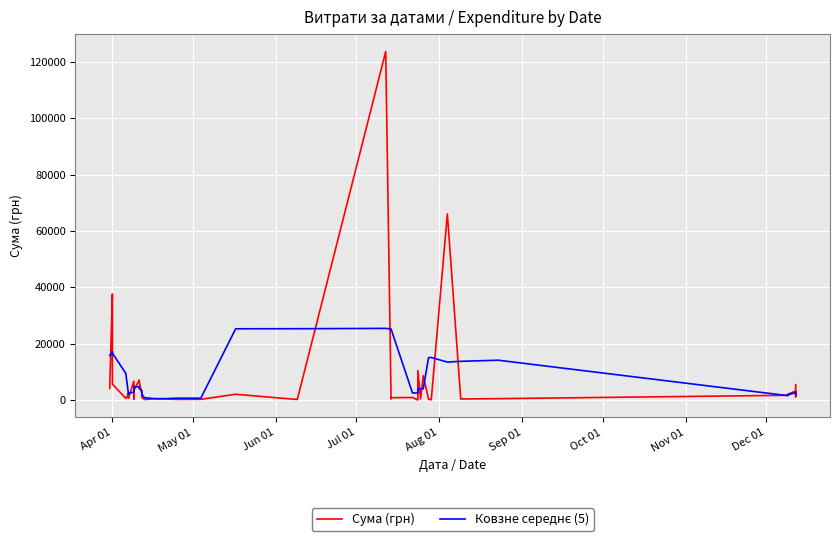

What is the smallest value displayed?

11.2